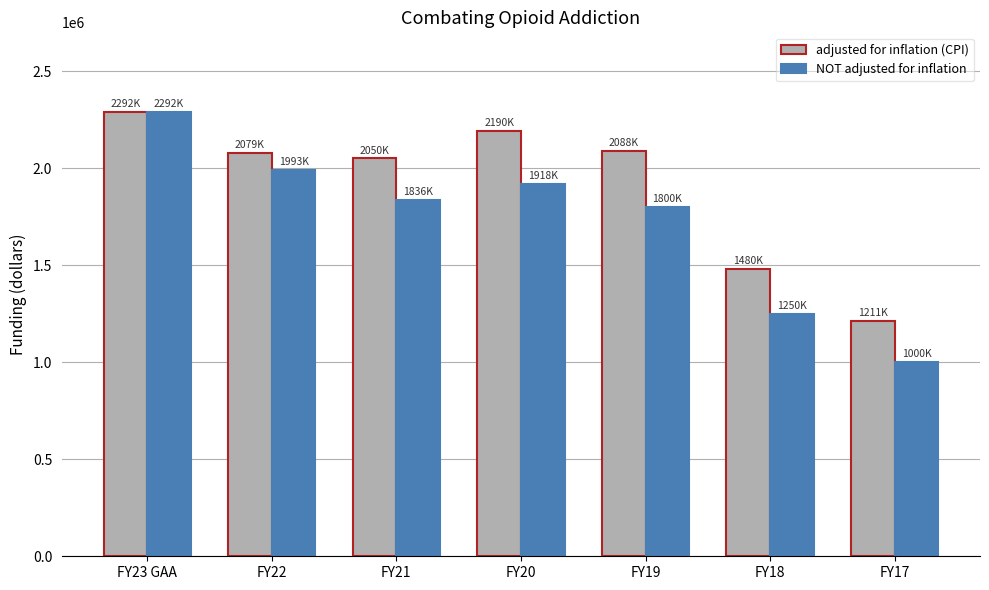

How many bars are there in each group?

2